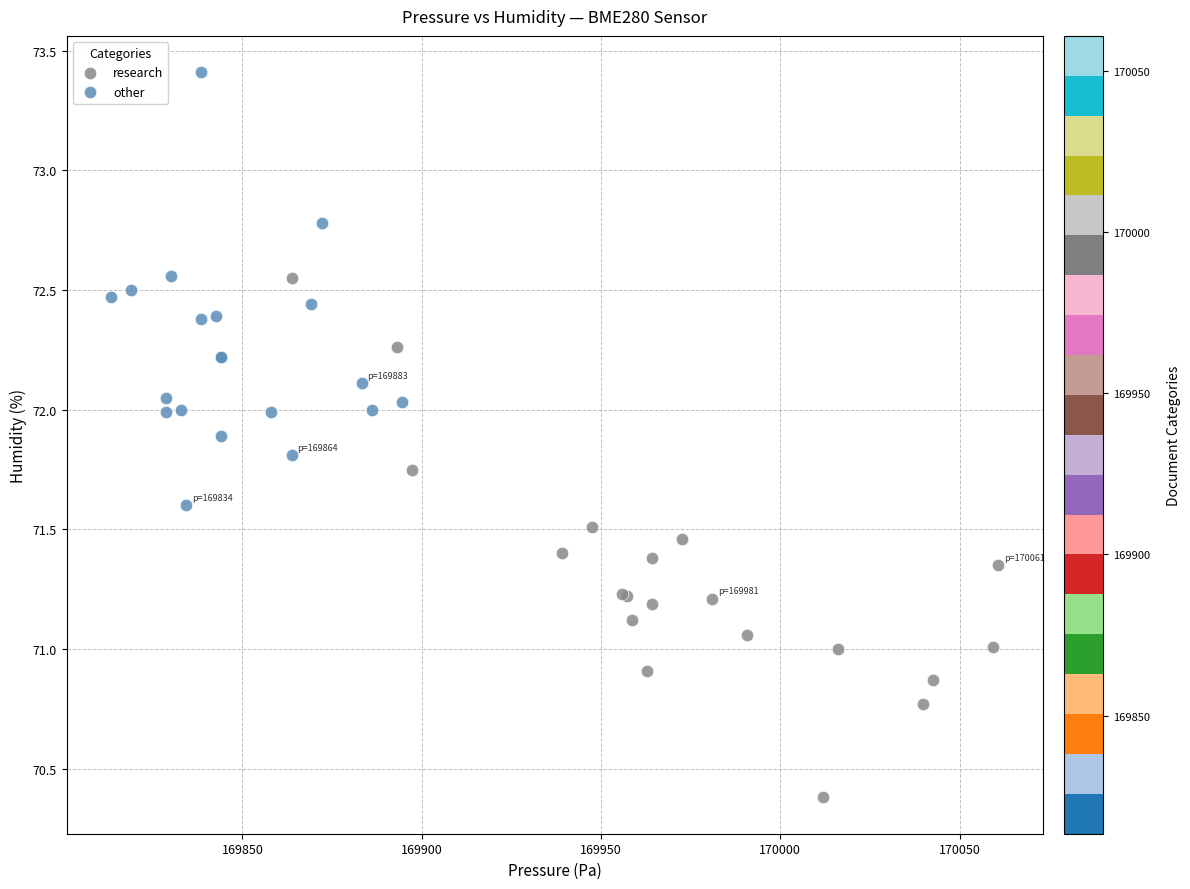

Which series has the largest Y range (max minus min)?

research